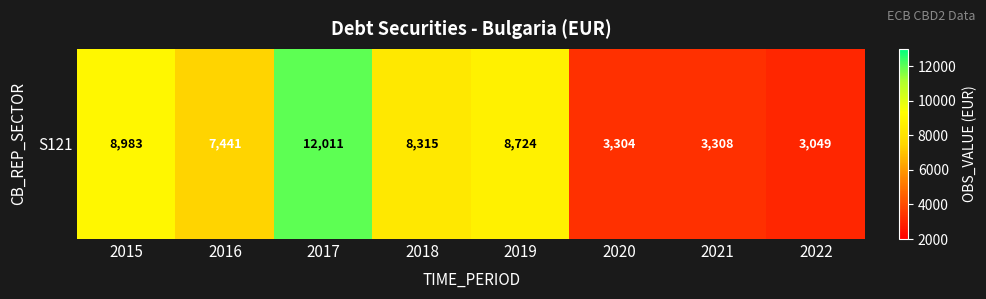

What is the sum of the values at 2021 and 2017?

15319